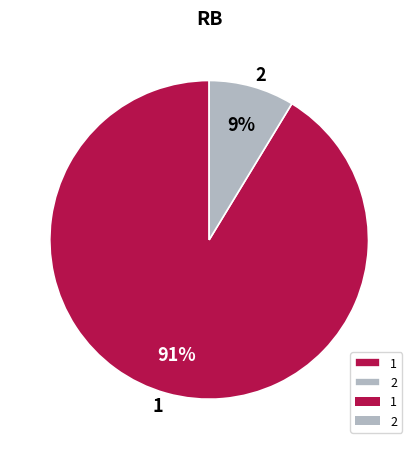

To the nearest percent, what portion does 1 represent?

91%